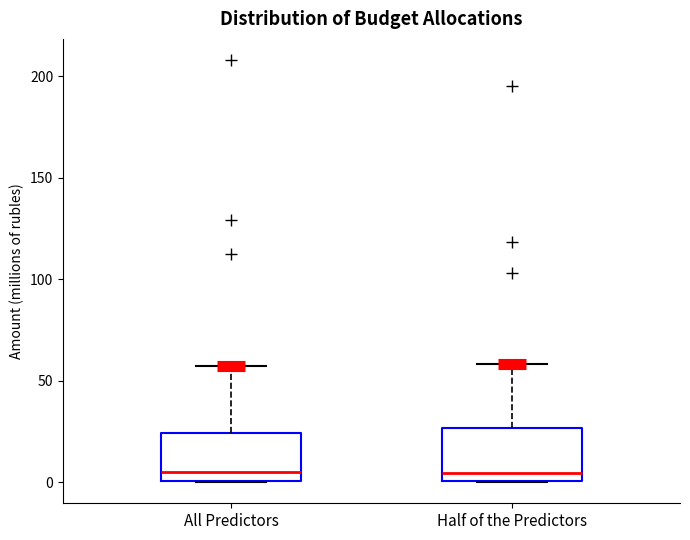

Reading left to right, transcribe this box plot: for each box, give where its median line is, the range the box spans, and where its two whiskers end, as read against the y-axis. The values are not printed on the chart, so give them approximately, as read against the axis.

All Predictors: median 5, box 0 to 25, whiskers 0 to 55
Half of the Predictors: median 5, box 0 to 25, whiskers 0 to 60